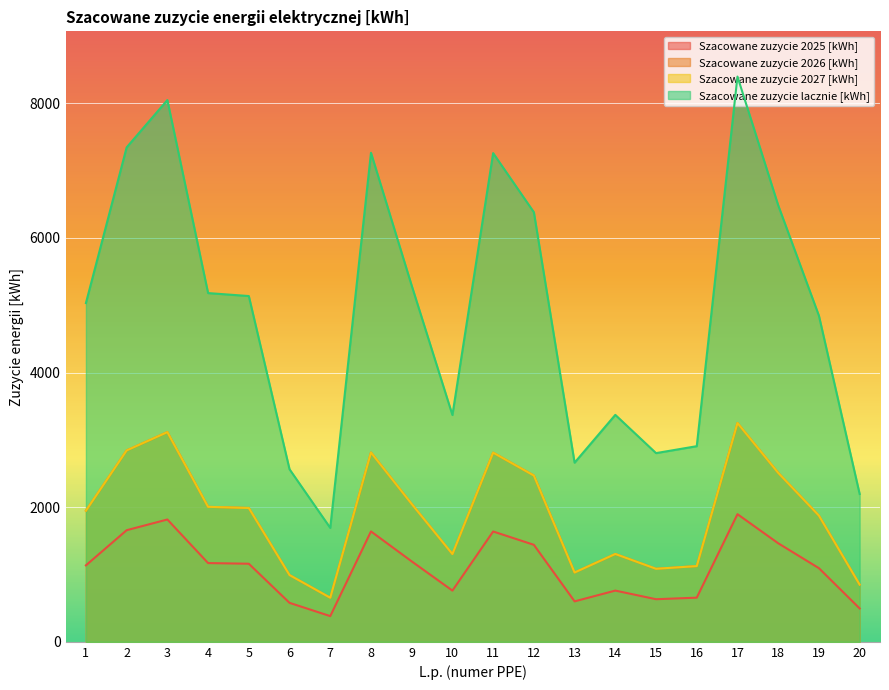

Is it true that Szacowane zuzycie 2025 [kWh] equals 1632 at 5?

False